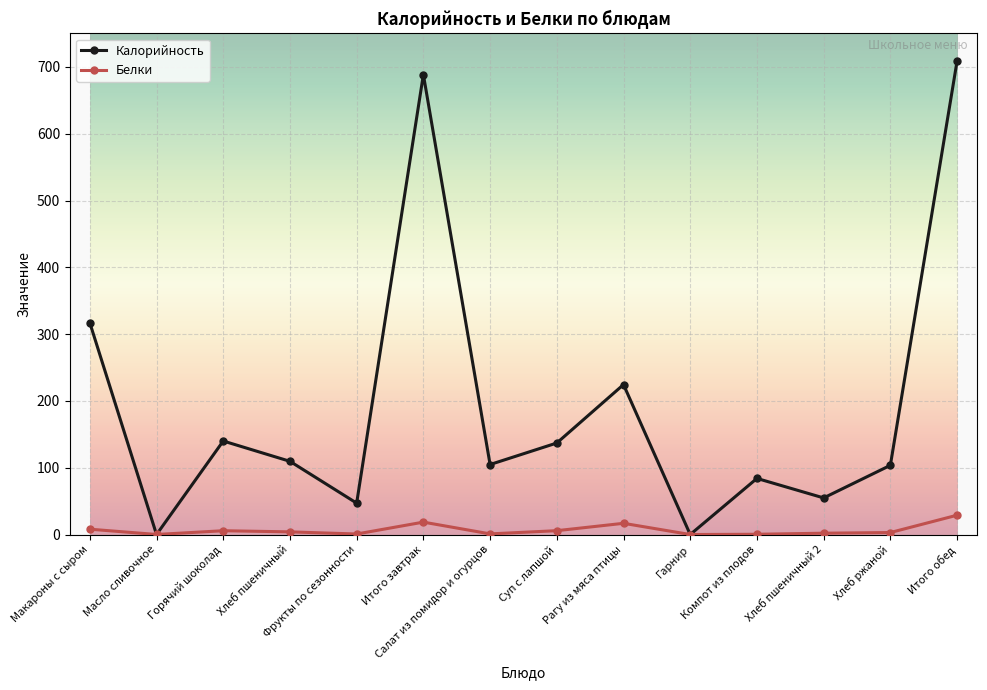

What are all the series names shown in the legend?

Калорийность, Белки